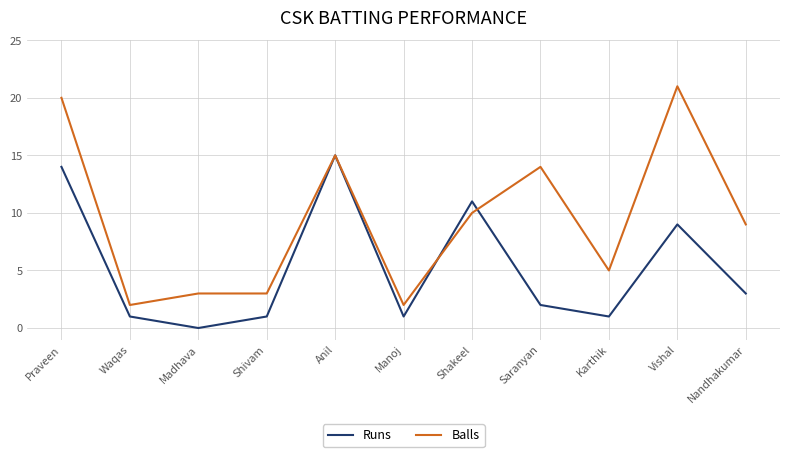

What is the difference between the highest and lowest values at Saranyan?

12